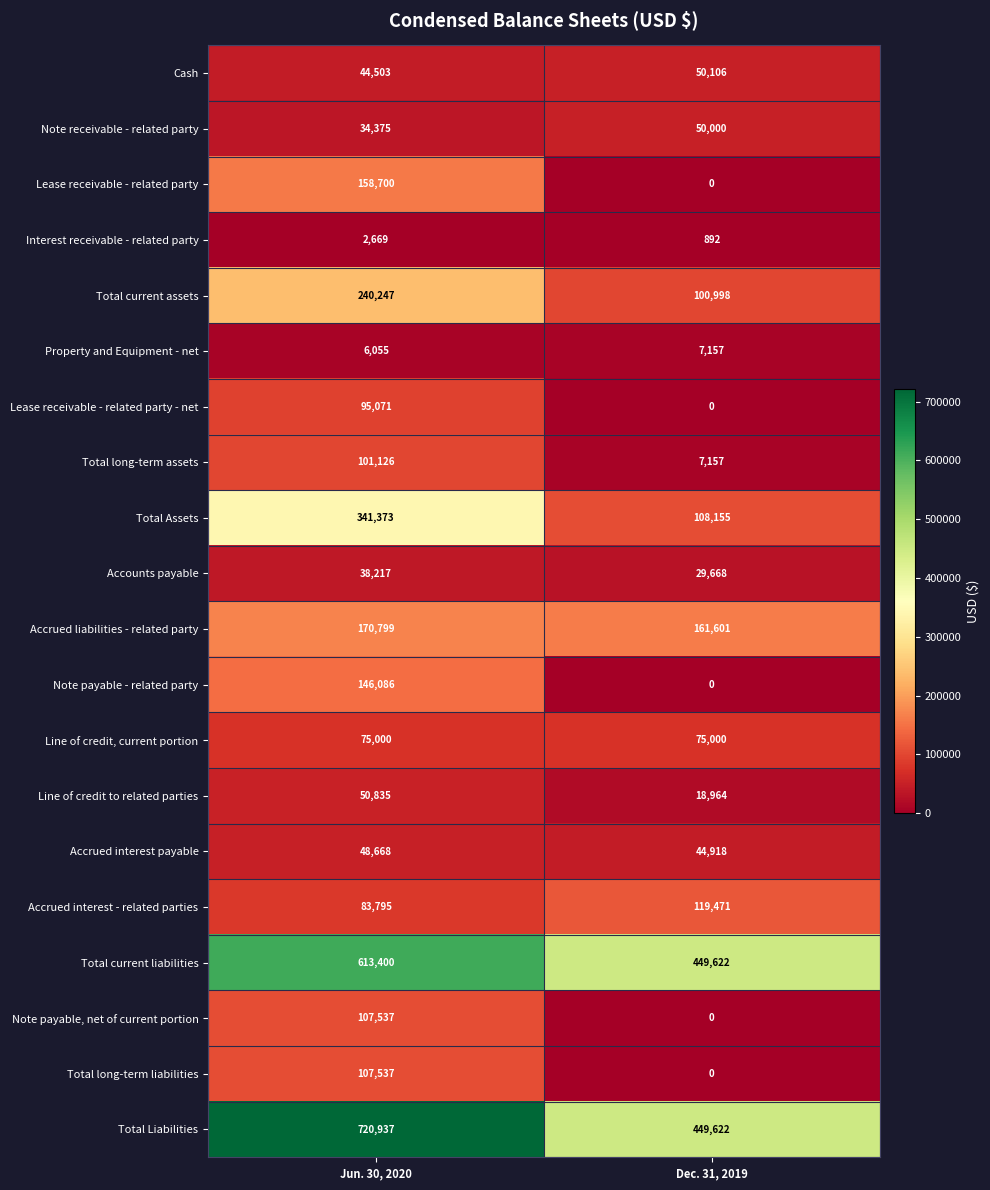

How many data points does each series have?

2